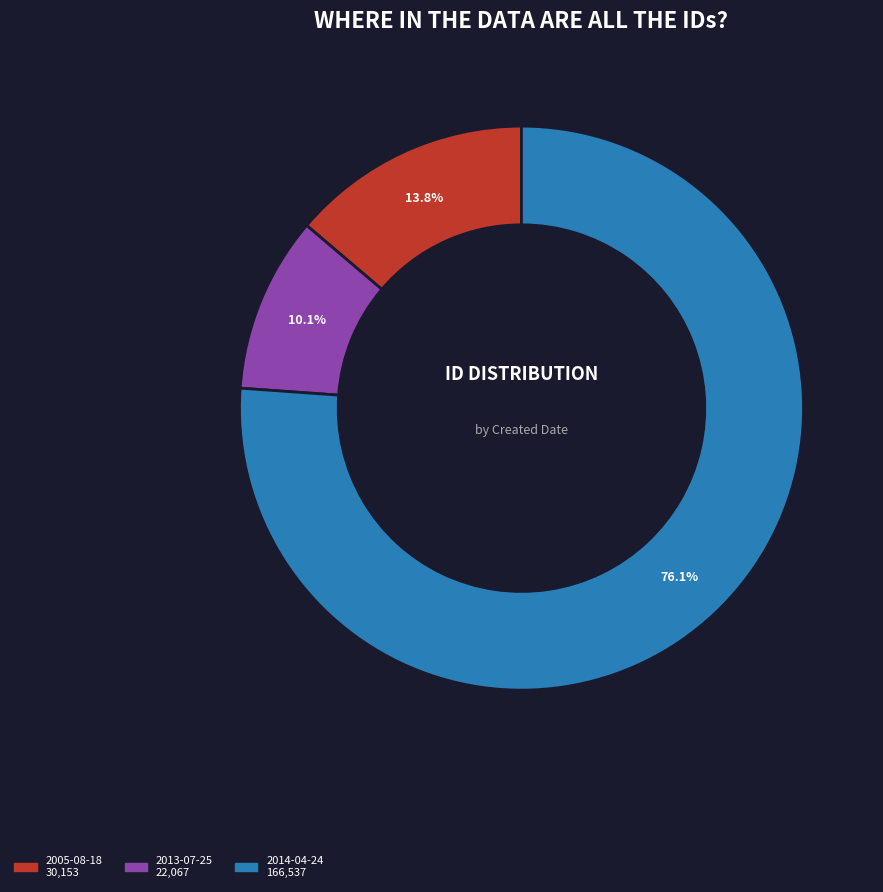

To the nearest percent, what is the difference between the largest and smallest slice percentages?

66%